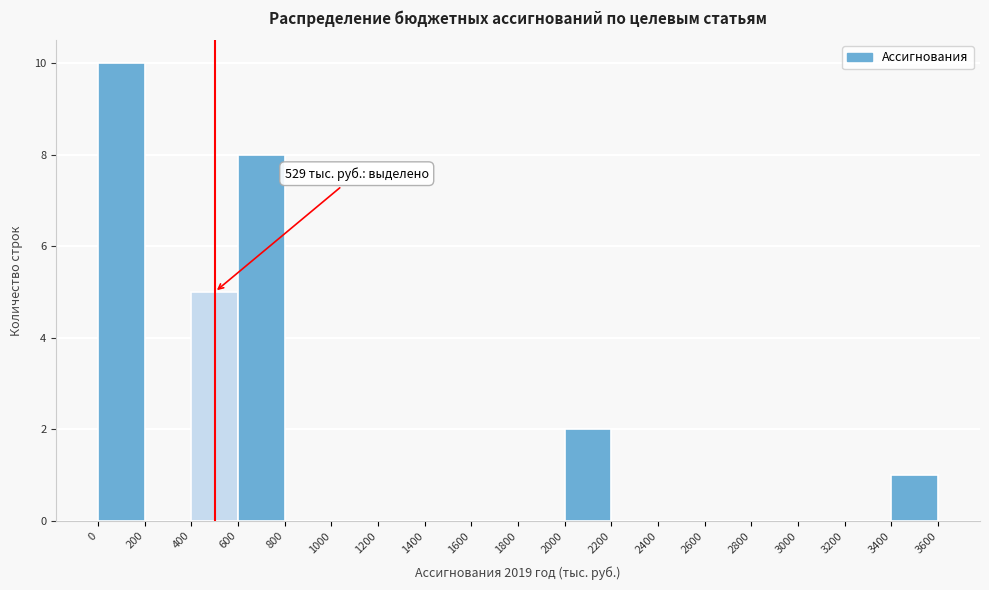

Which range on the x-axis has the tallest bar?

0 to 200